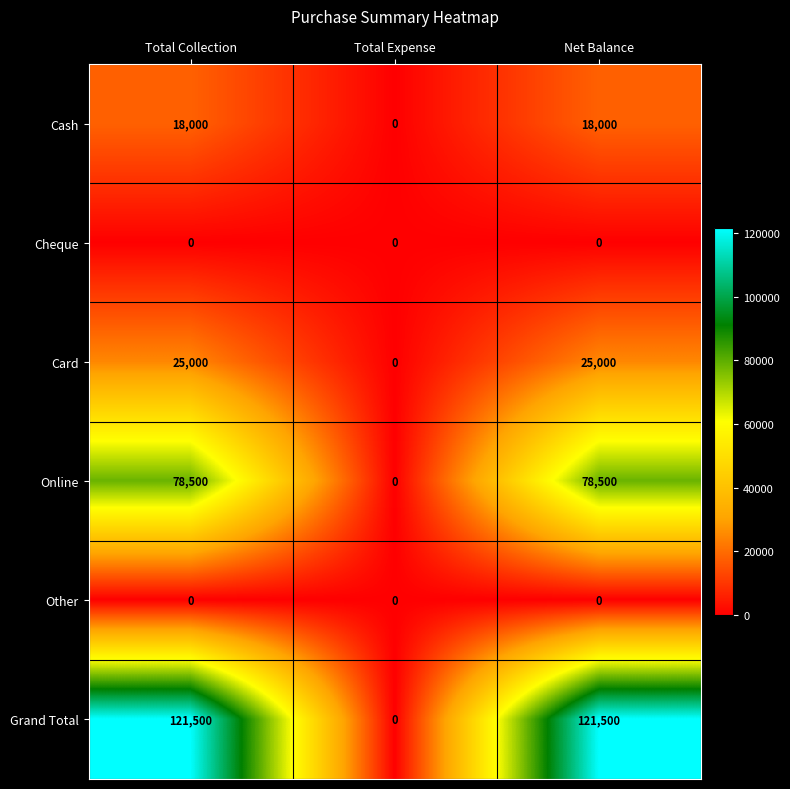

Reading left to right, what are all the values shown in this chart?

Cash: Total Collection=18000	Total Expense=0	Net Balance=18000
Cheque: Total Collection=0	Total Expense=0	Net Balance=0
Card: Total Collection=25000	Total Expense=0	Net Balance=25000
Online: Total Collection=78500	Total Expense=0	Net Balance=78500
Other: Total Collection=0	Total Expense=0	Net Balance=0
Grand Total: Total Collection=121500	Total Expense=0	Net Balance=121500